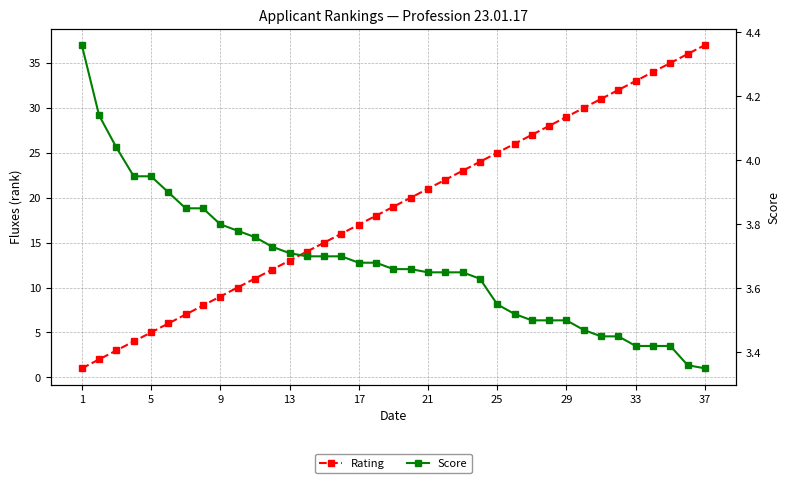

Rank the series by their average value, from highest to lowest.

Rating, Score